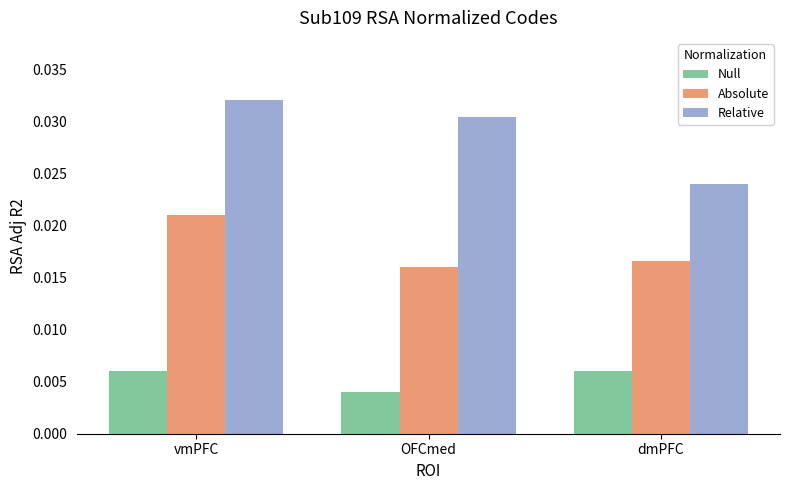

At which category does the chart reach its minimum across all series?

OFCmed